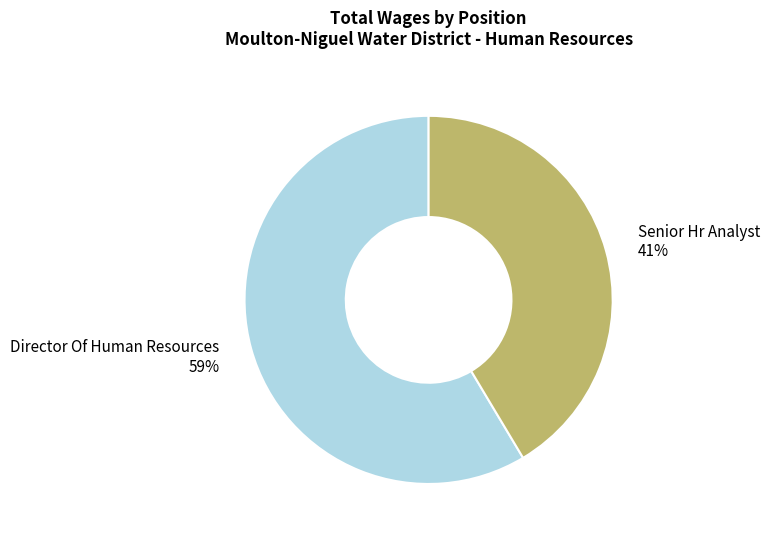

To the nearest percent, what is the combined percentage of Senior Hr Analyst and Director Of Human Resources?

100%